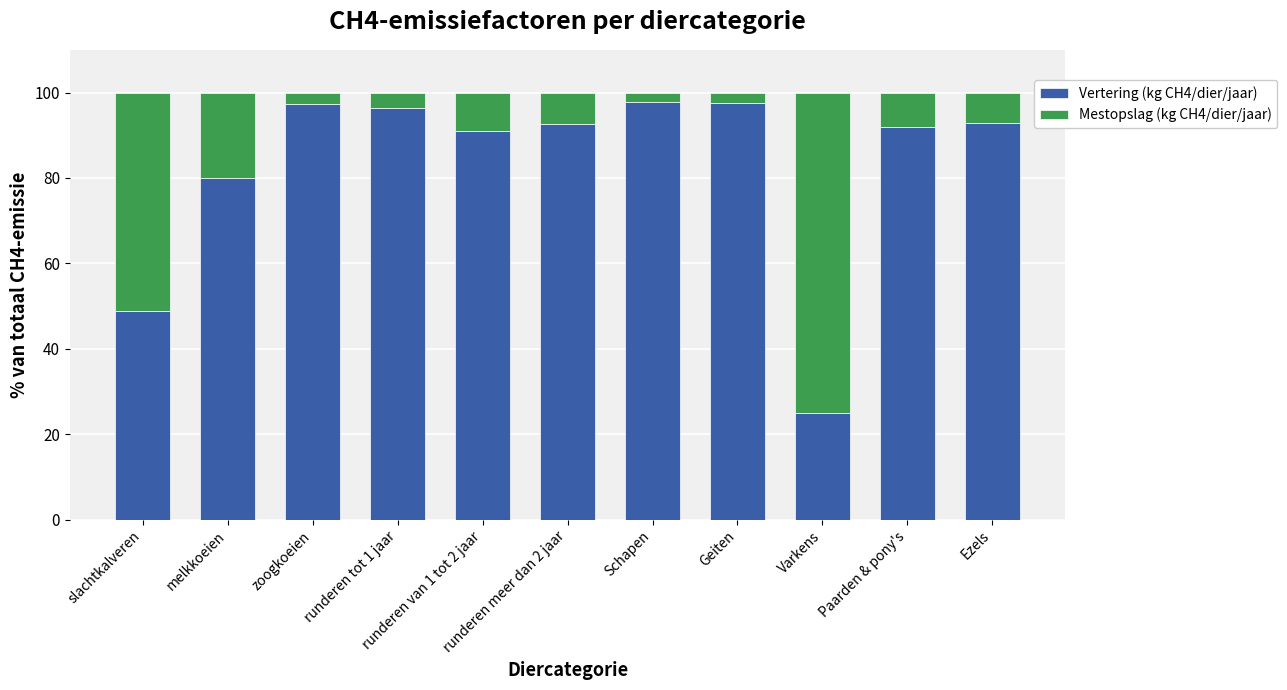

What is the difference between the maximum and second lowest values in the Vertering (kg CH4/dier/jaar) series?

48.7